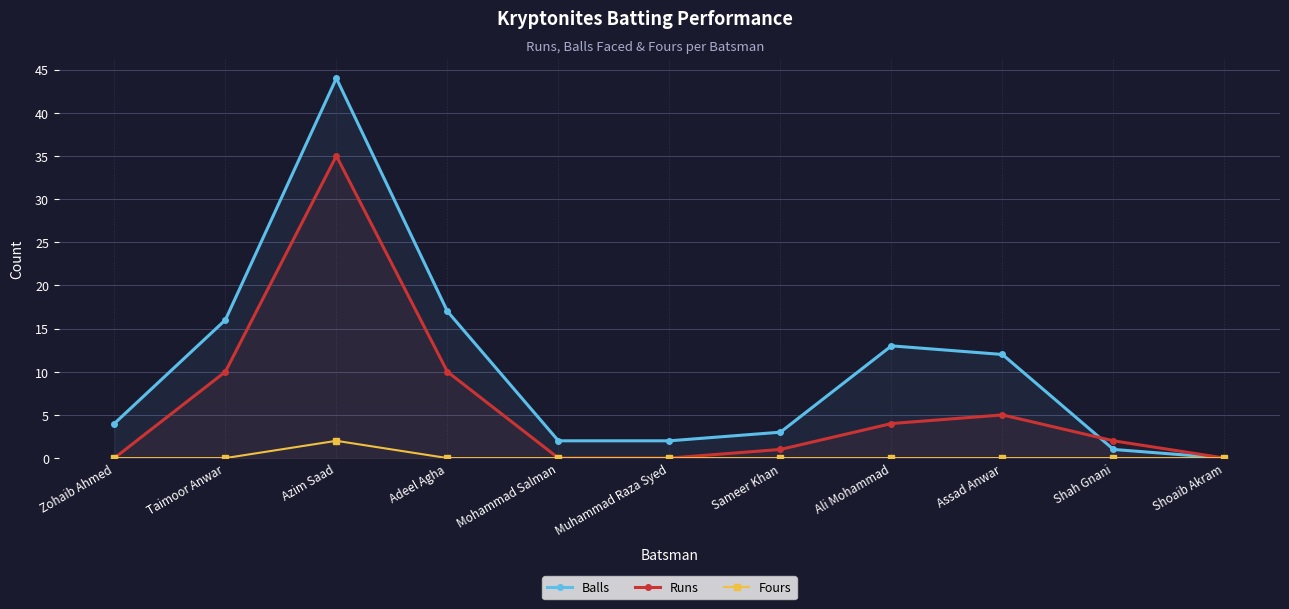

The Runs series shows 2 at Shah Gnani. True or false?

True